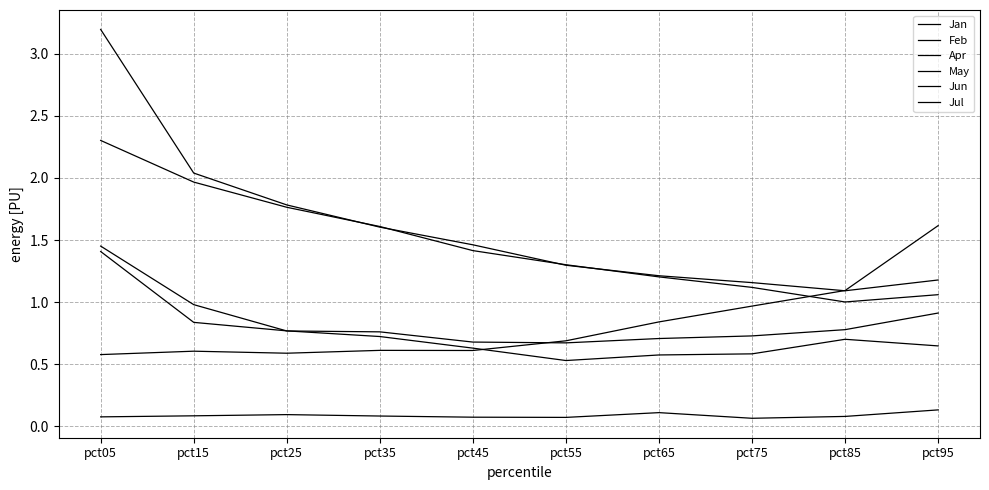

How many lines are shown in the chart?

6